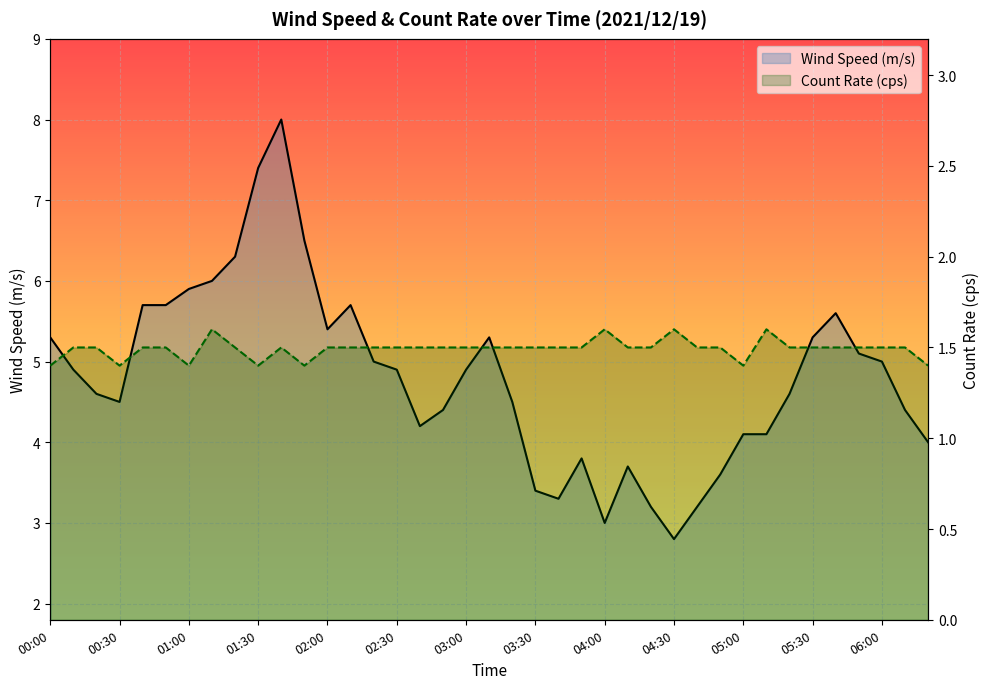

The Wind Speed (m/s) series shows 4.1 at 31. True or false?

True